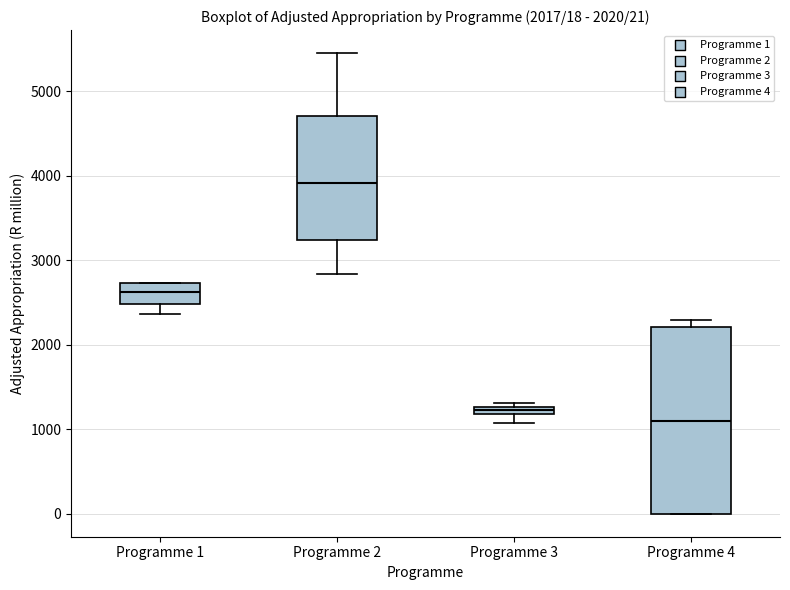

Which box is the tallest, from its lower edge to its upper edge?

Programme 4